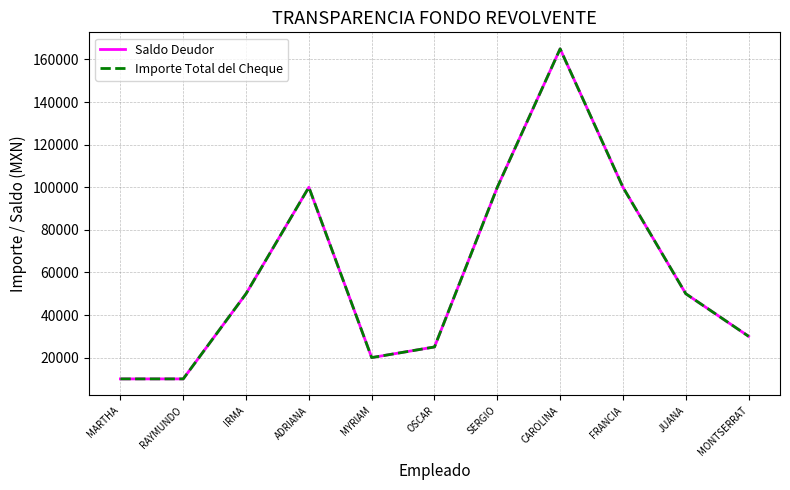

Which category has the highest value in the Saldo Deudor series?

CAROLINA